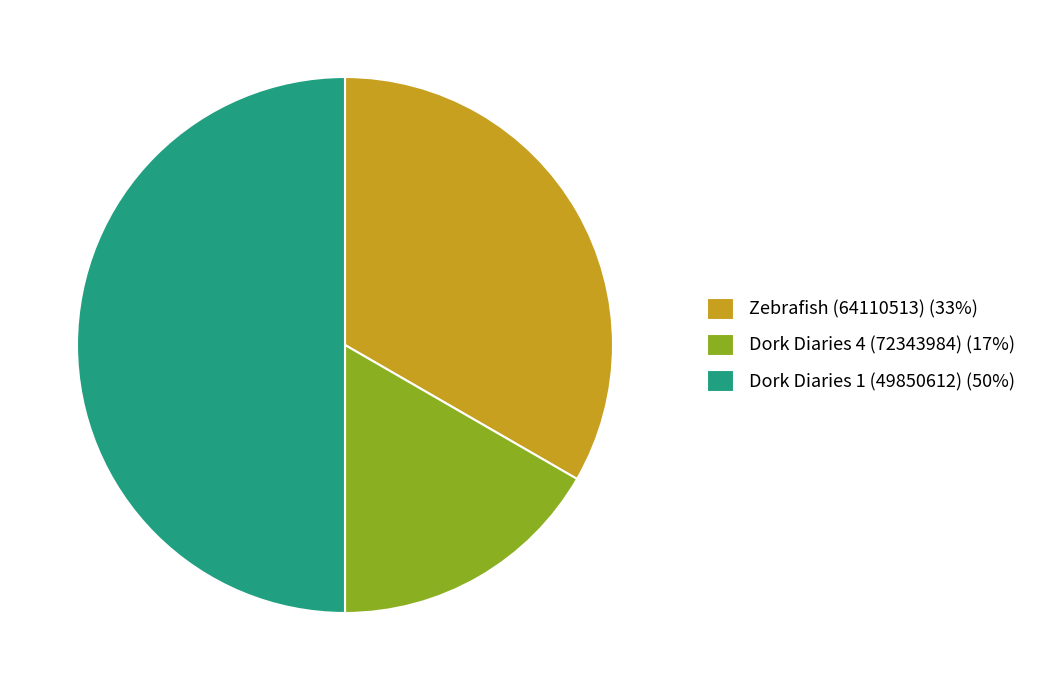

Count the number of slices in the pie.

3